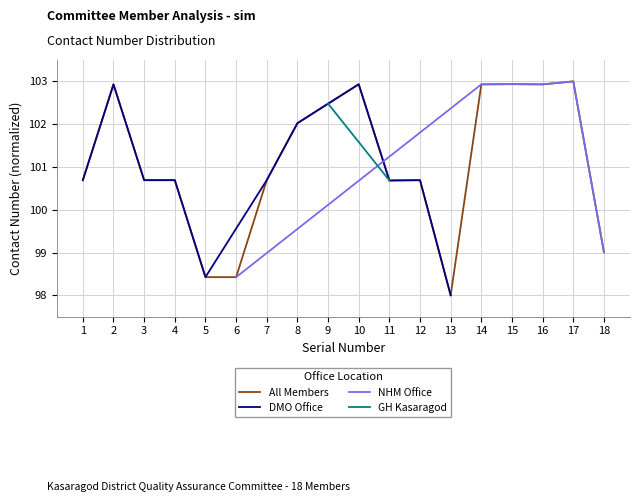

What is the smallest value displayed?

98.0